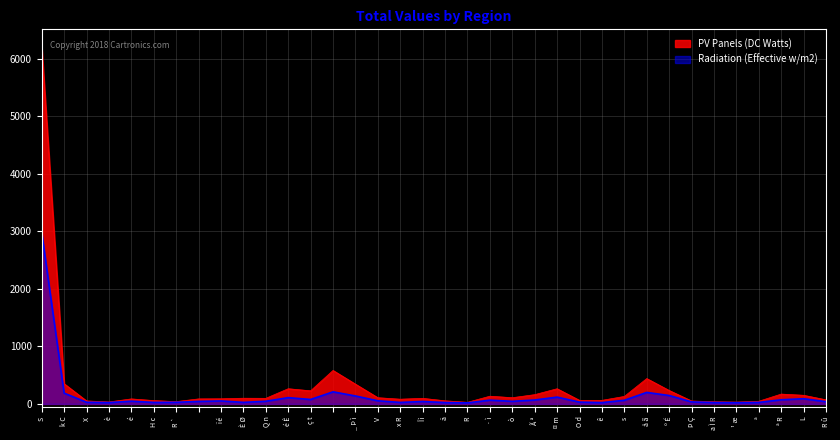

Does the chart have visible grid lines?

Yes